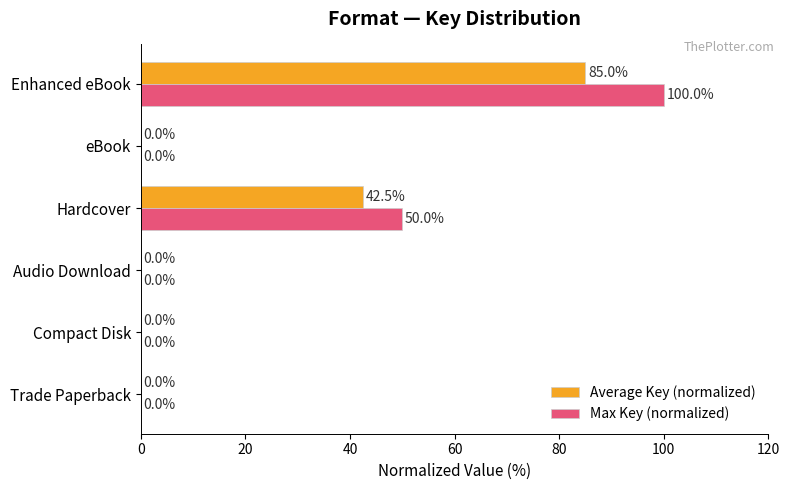

At which category is the sum across all series the highest?

Enhanced eBook